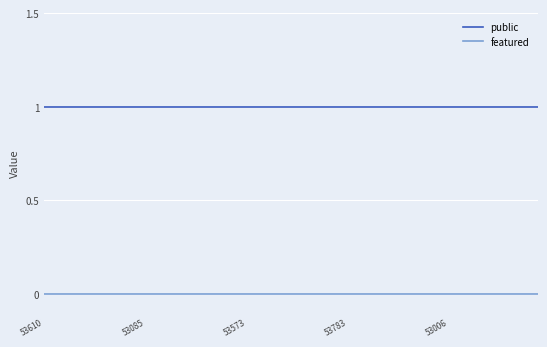

True or false: featured and public cross at least once.

False